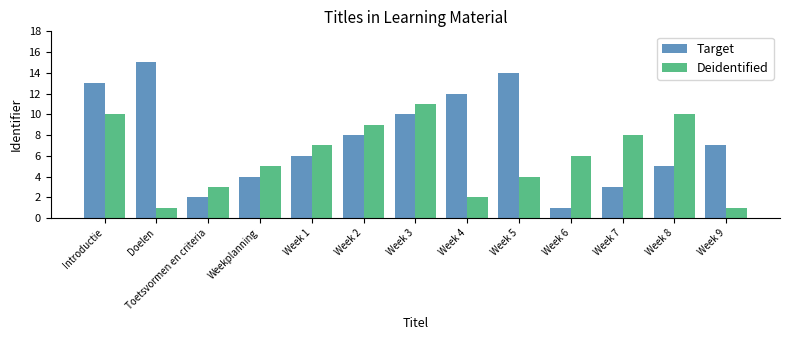

Which series has the largest total across all categories?

Target